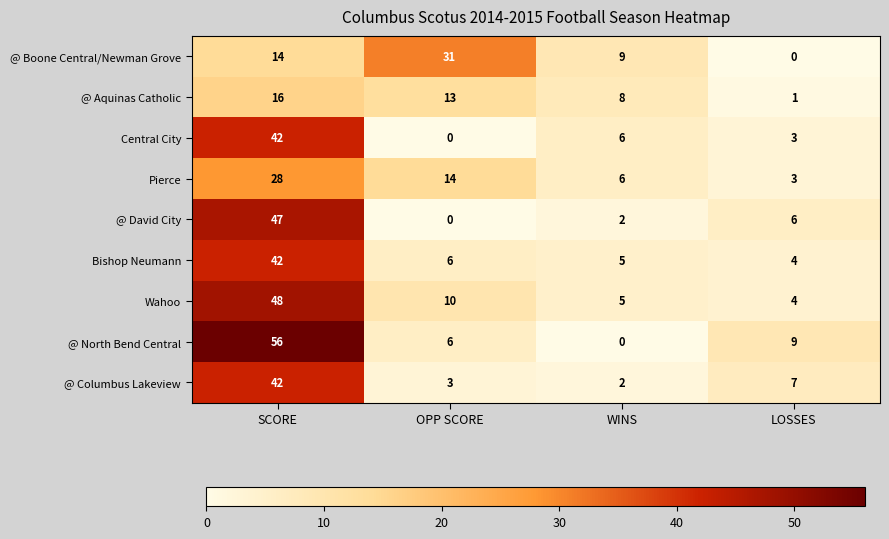

Count the number of categories in the chart.

4